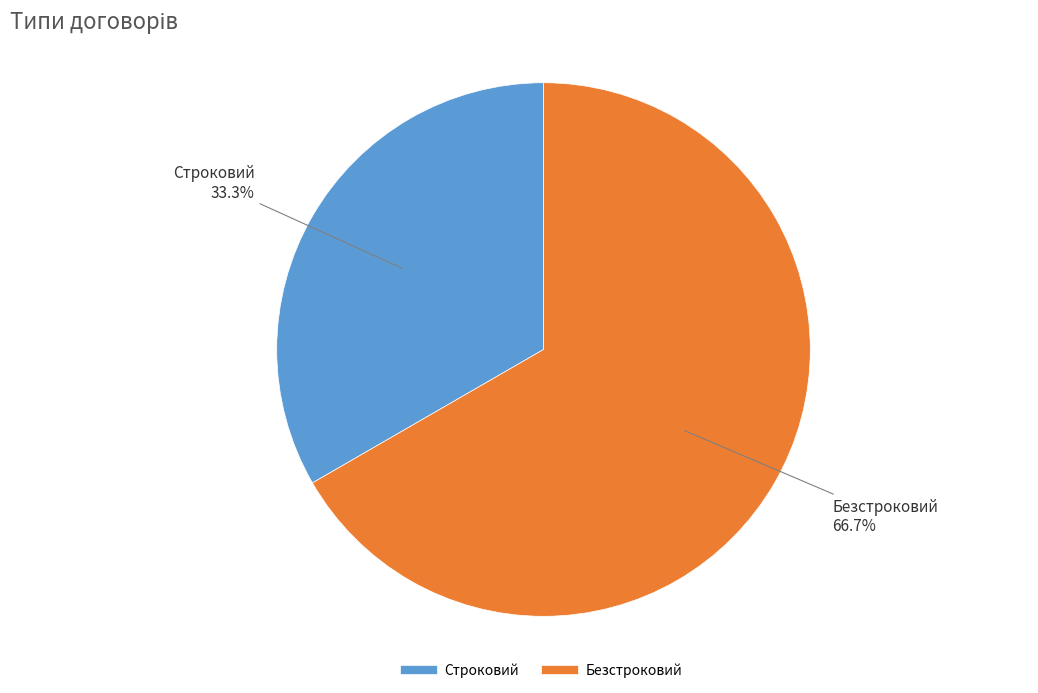

Is it true that Строковий is 42% of the pie?

False